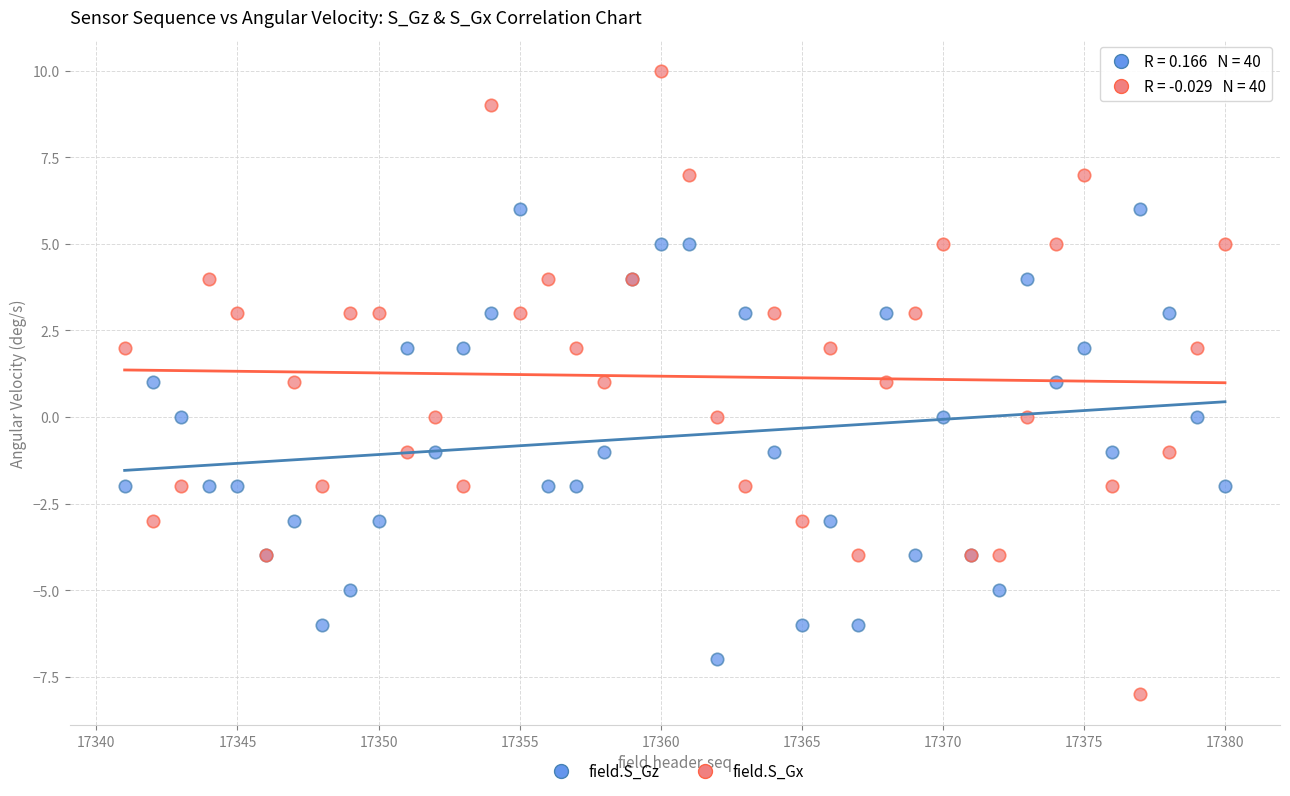

Which series reaches the maximum Y coordinate?

field.S_Gx